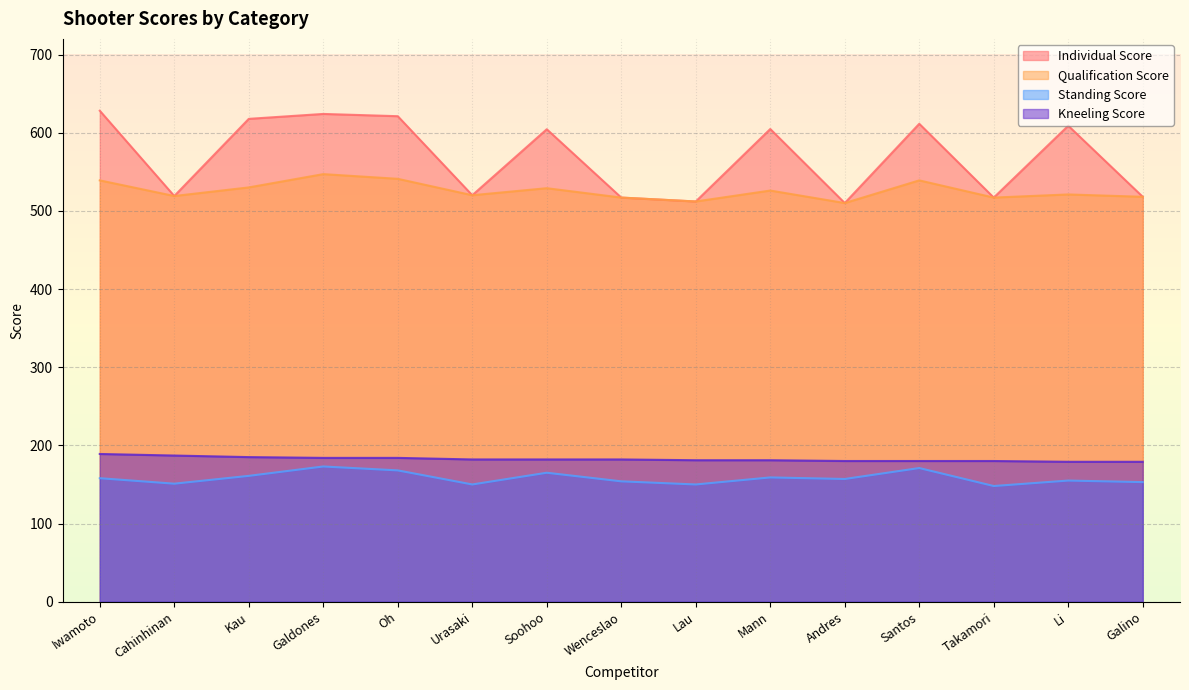

What is the difference between the second highest and second lowest values in the Qualification Score series?

29.0